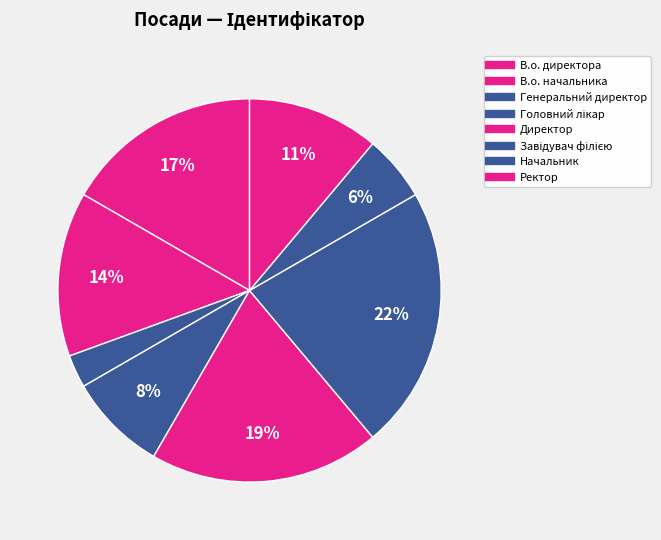

Which slice is the largest?

Завідувач філією